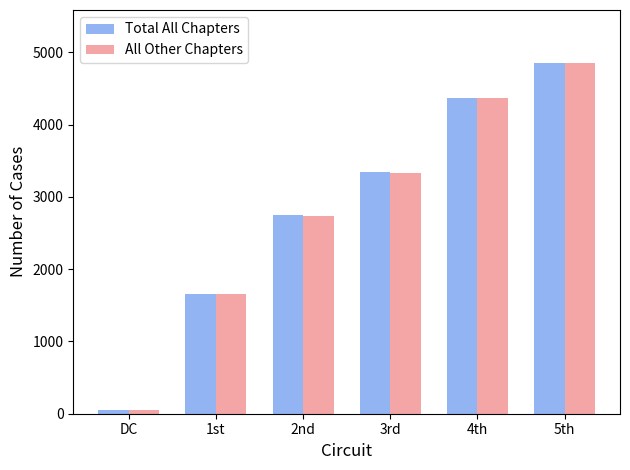

What is the difference between the Total All Chapters values at 5th and 1st?

3201